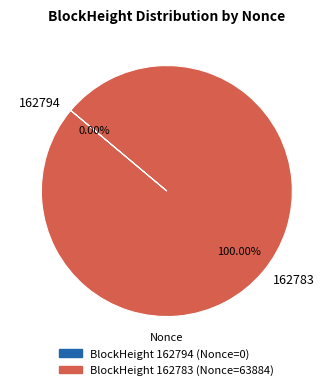

To the nearest percent, what is the average slice percentage?

50%